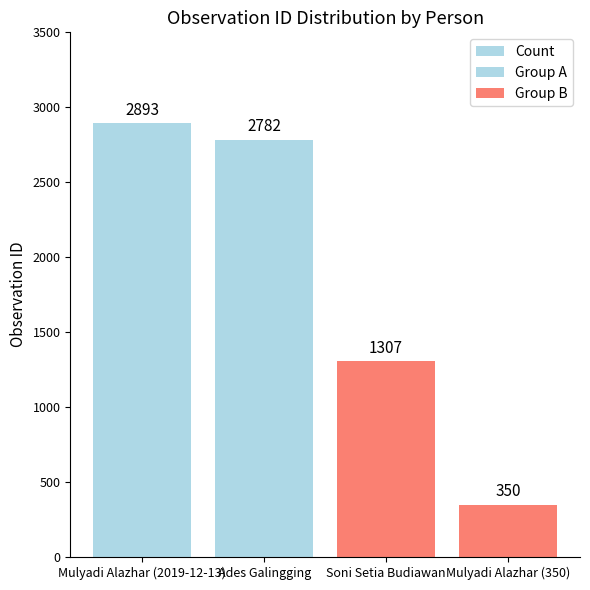

What is the change in value from Ades Galingging to Soni Setia Budiawan?

-1475